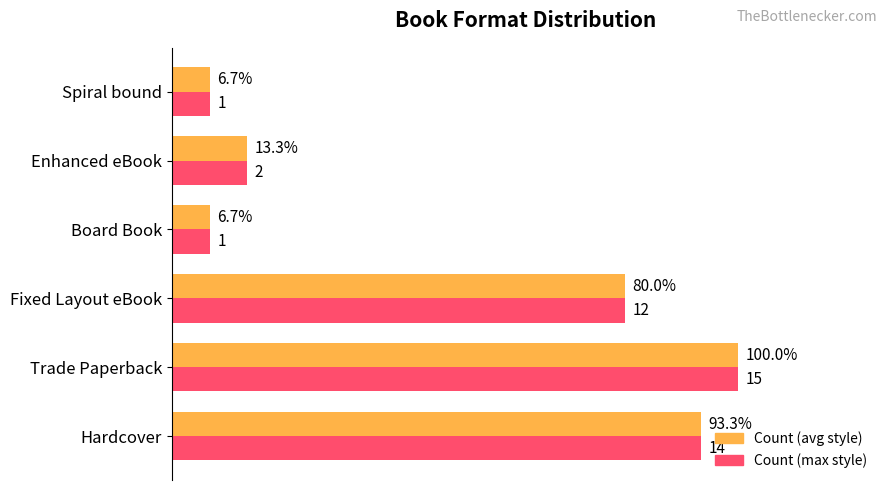

Which label corresponds to the largest value in the chart?

Trade Paperback